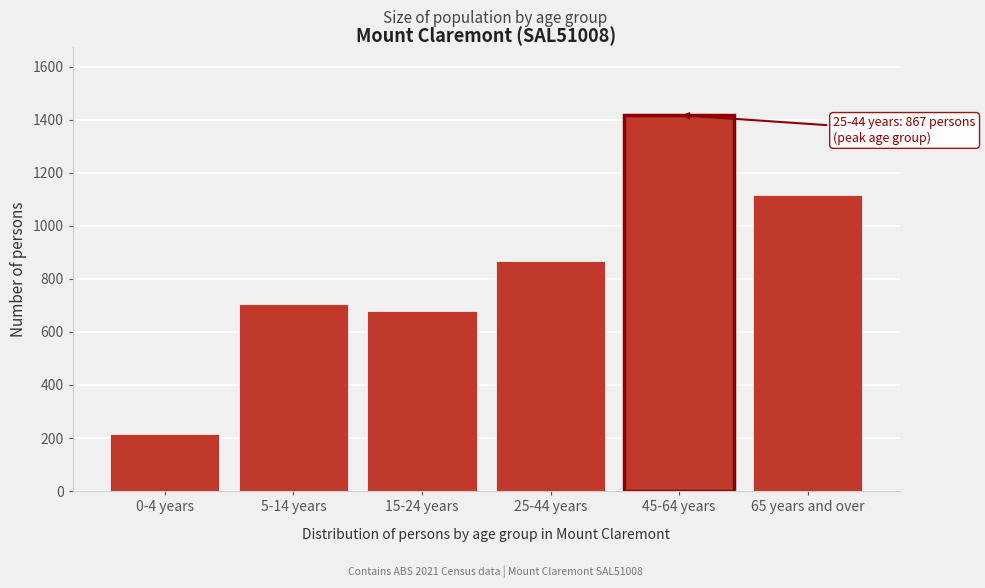

Reading right to left, transcribe all the data shown in this chart.

65 years and over=1116	45-64 years=1417	25-44 years=867	15-24 years=678	5-14 years=705	0-4 years=215